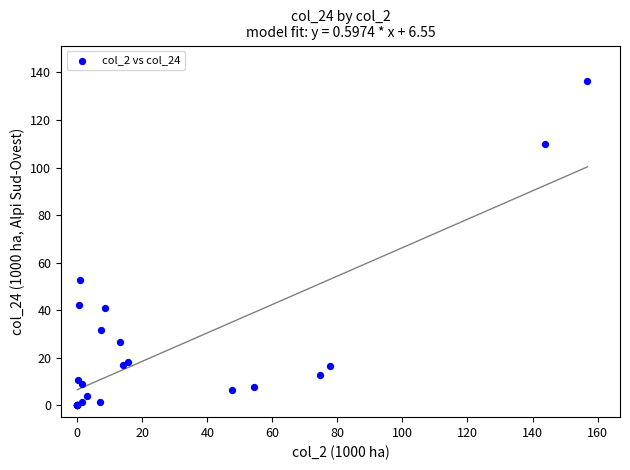

What Y value in the scatter plot is closest to 68?

52.7